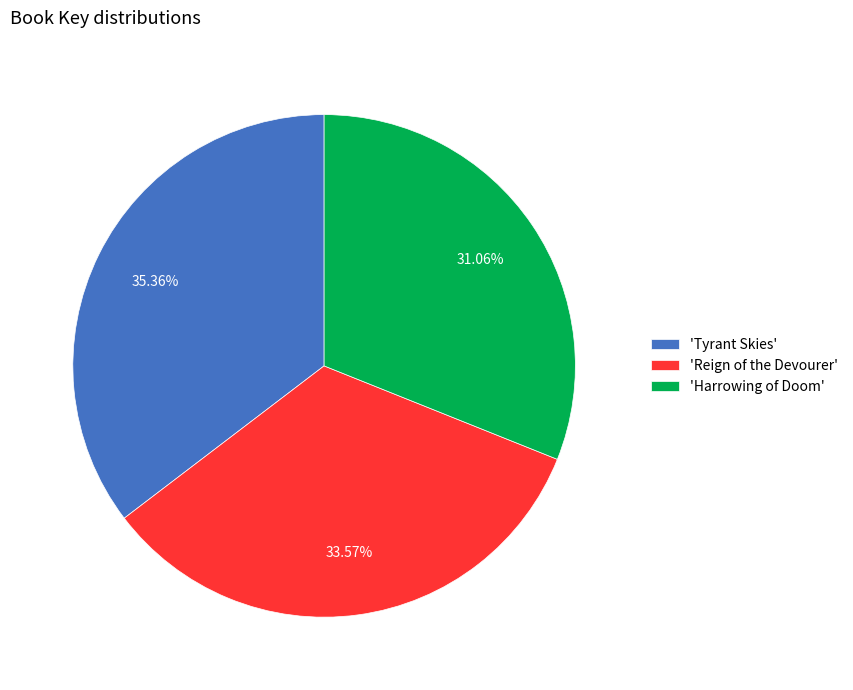

Approximately how many times larger is the value at 'Tyrant Skies' compared to 'Harrowing of Doom'?

1.1